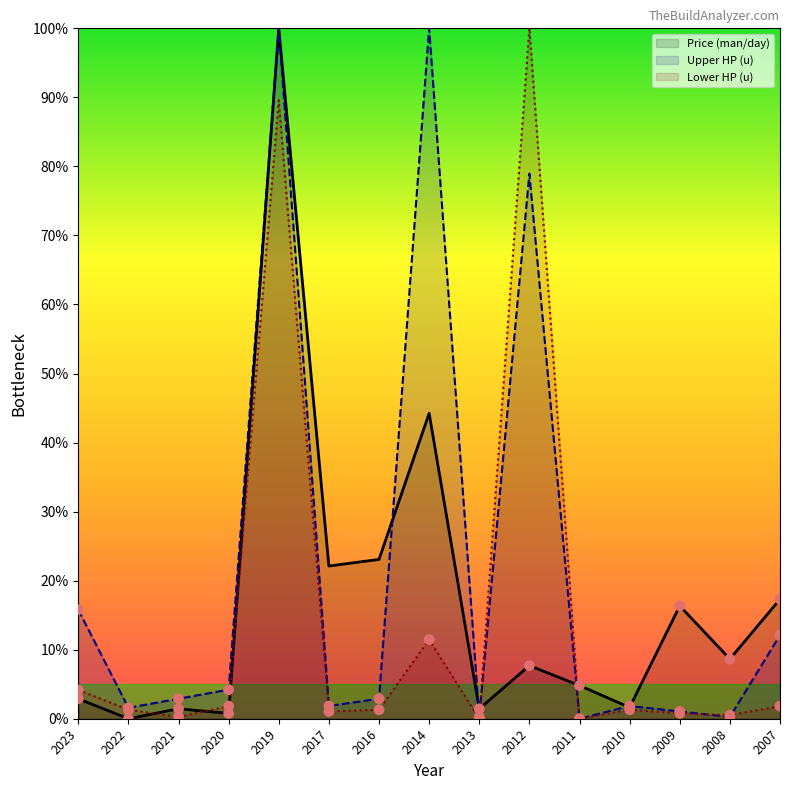

Which series has the largest total across all categories?

Upper HP (u)